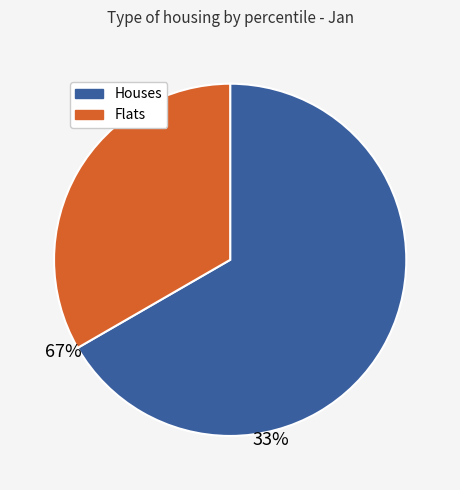

Is there any slice that represents more than half of the pie?

Yes